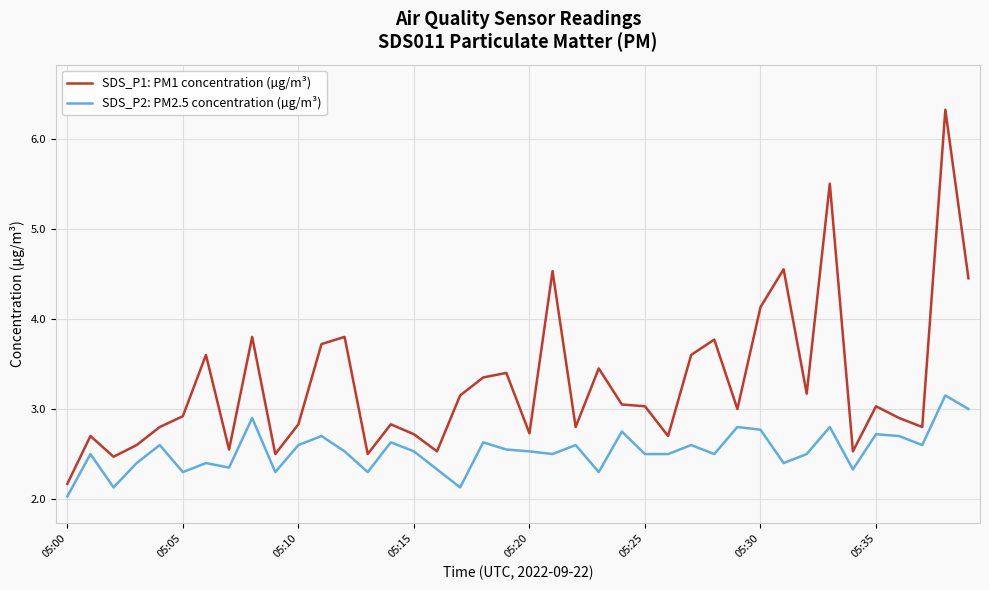

Which series has the largest range (max minus min)?

SDS_P1: PM1 concentration (µg/m³)